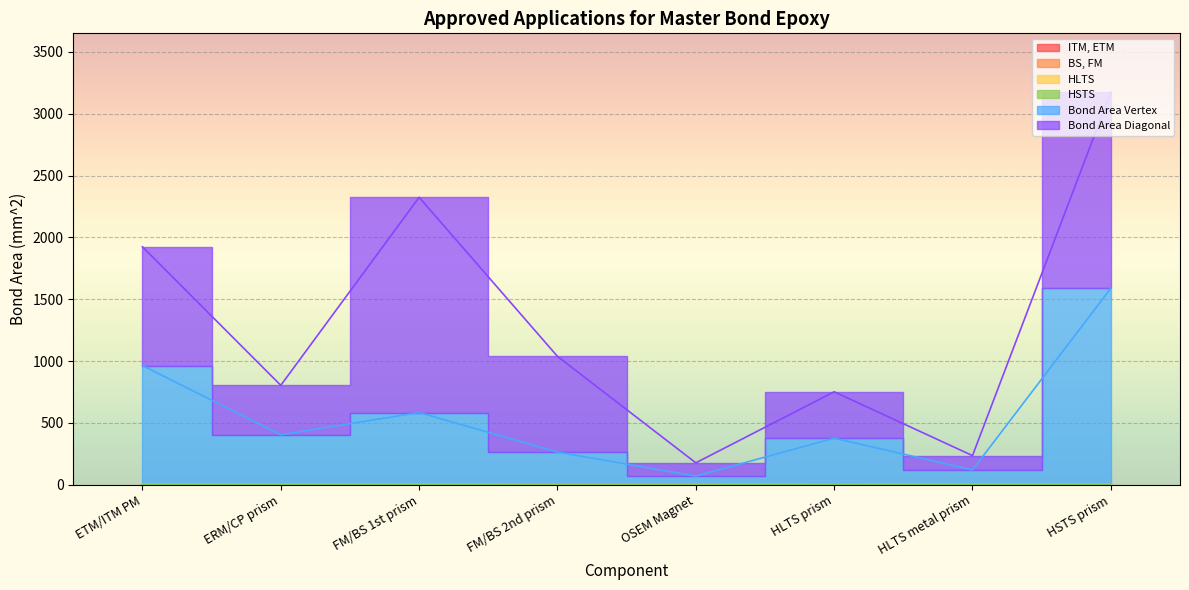

At how many categories does at least one series exceed 641?

4